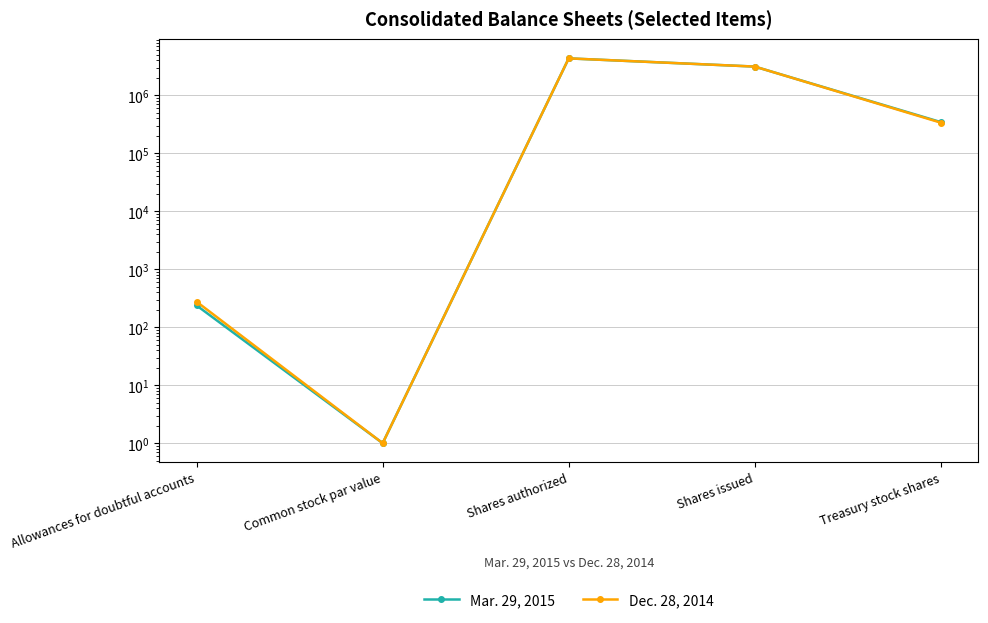

Is it true that Mar. 29, 2015 equals 3119843 at Shares issued?

True